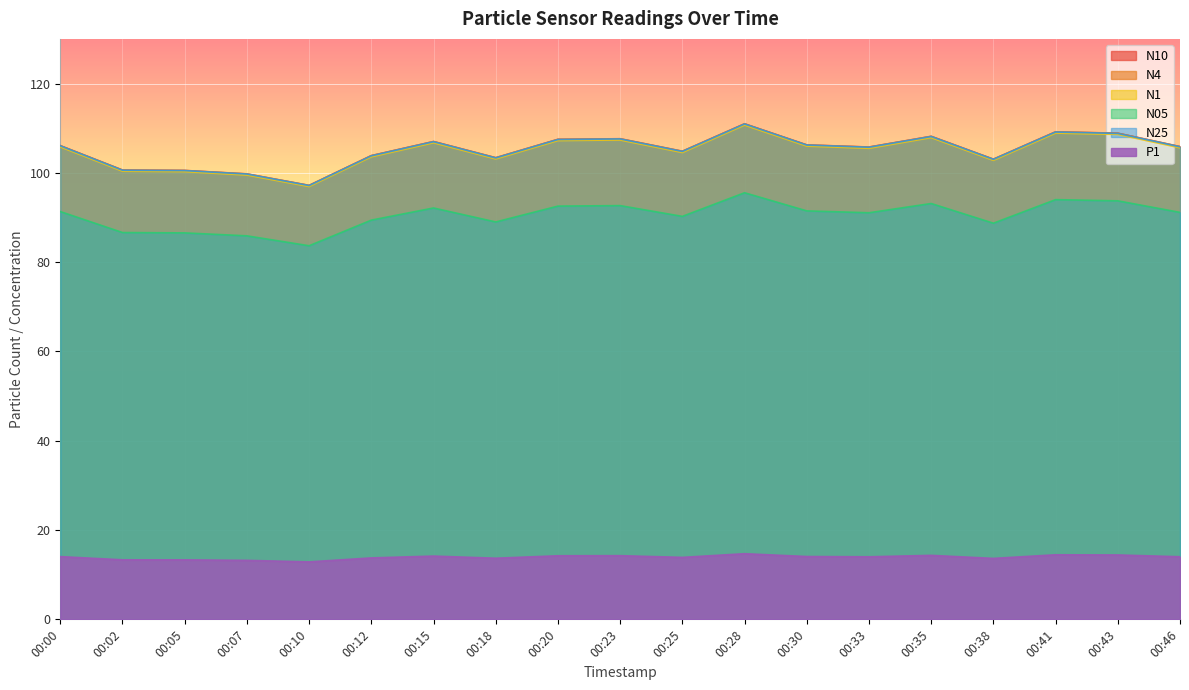

What is the smallest value displayed?

12.9